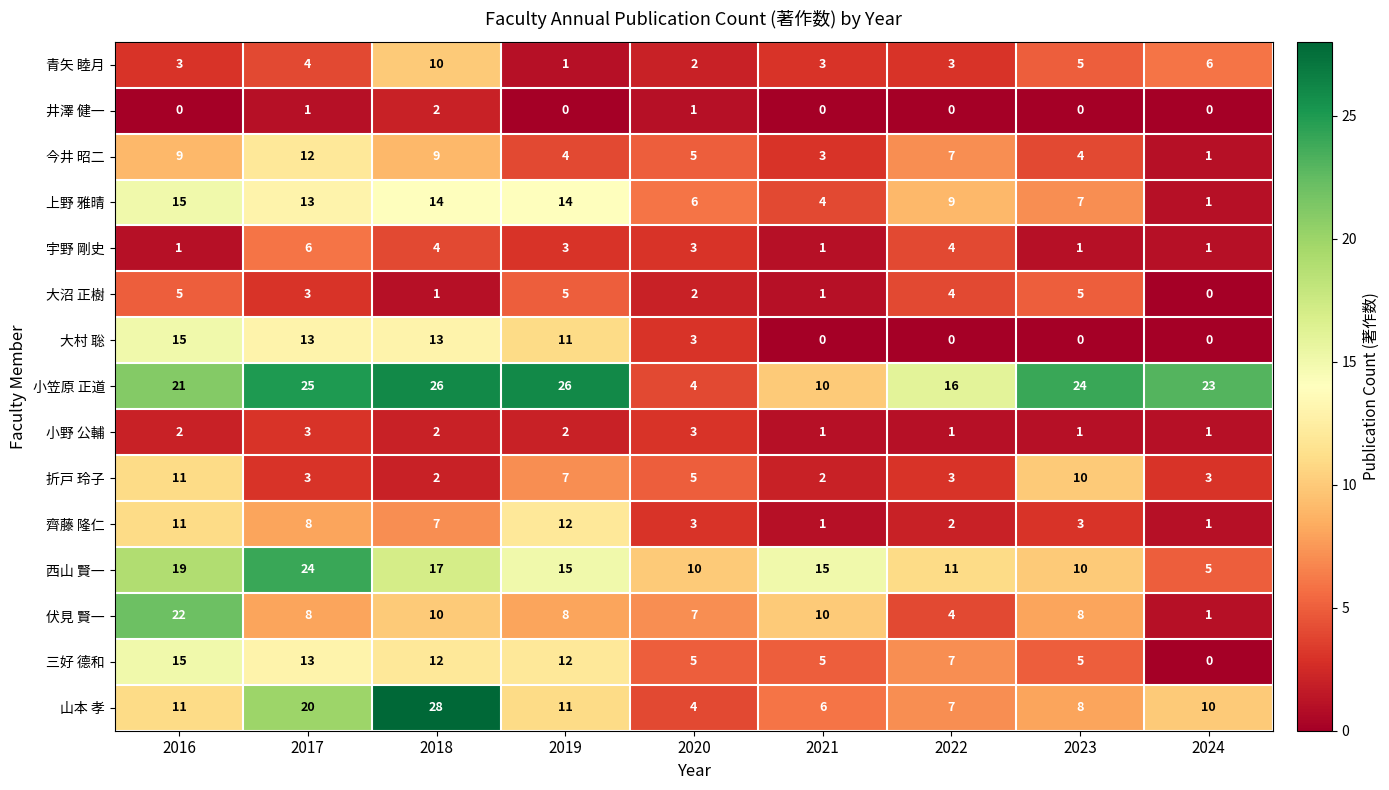

Count the number of categories in the chart.

9